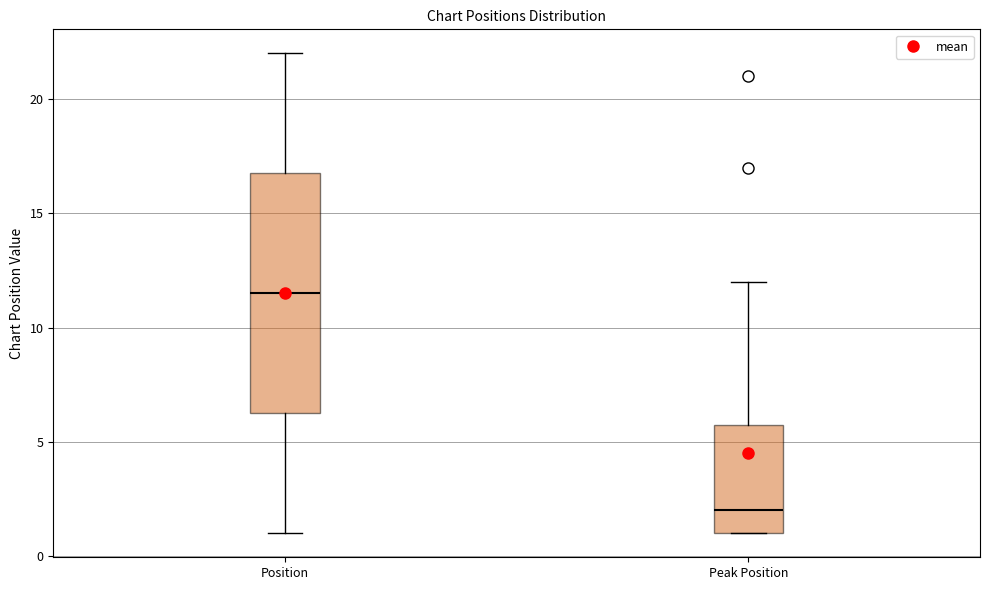

Reading left to right, transcribe this box plot: for each box, give where its median line is, the range the box spans, and where its two whiskers end, as read against the y-axis. The values are not printed on the chart, so give them approximately, as read against the axis.

Position: median 11.5, box 6.5 to 17.0, whiskers 1.0 to 22.0
Peak Position: median 2.0, box 1.0 to 6.0, whiskers 1.0 to 12.0